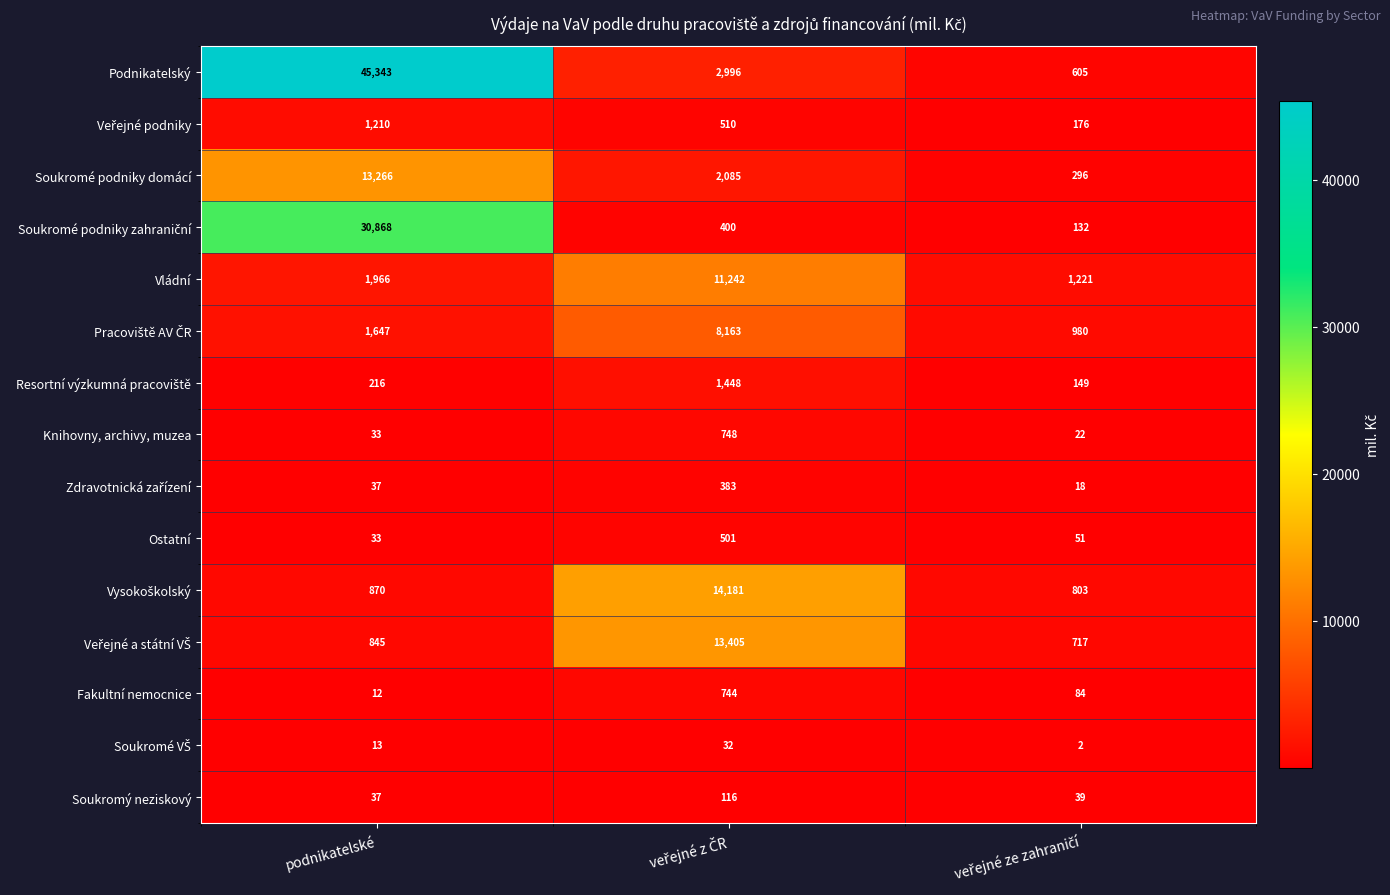

What is the difference between the highest and lowest values at podnikatelské?

45331